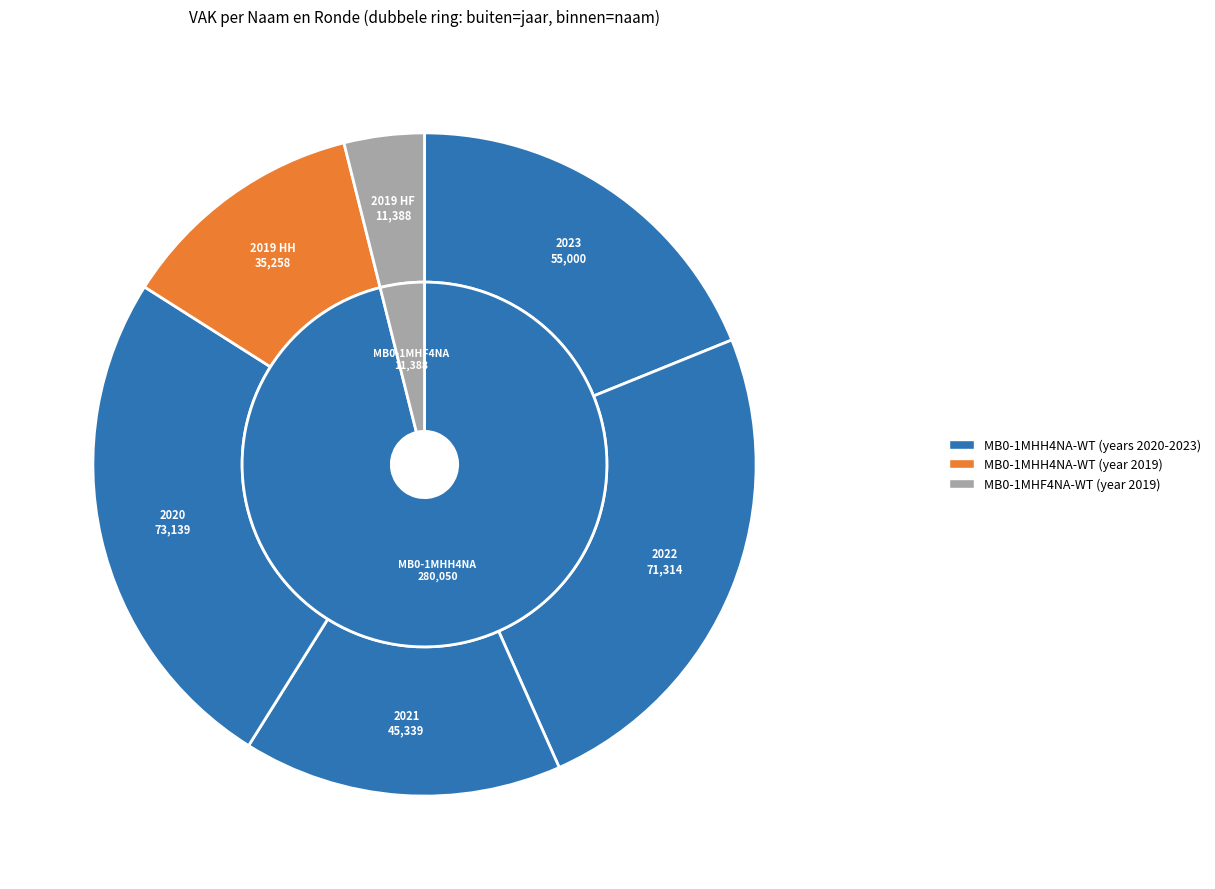

Between 13 and 22, which series saw the biggest shift?

MB0-1MHH4NA-WT